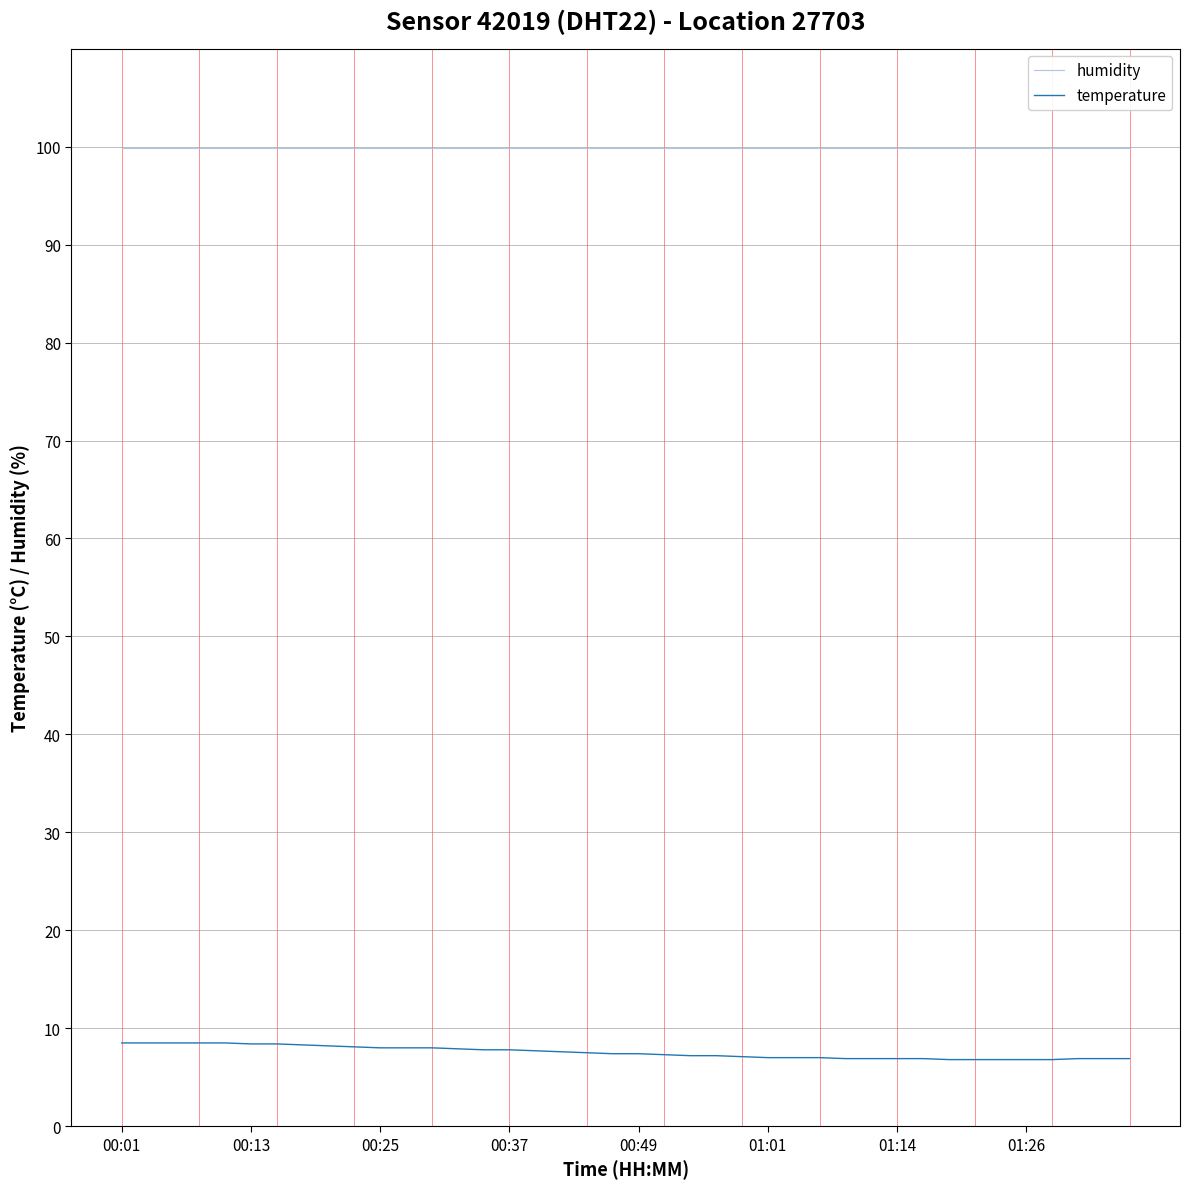

Which series has the largest total across all categories?

humidity